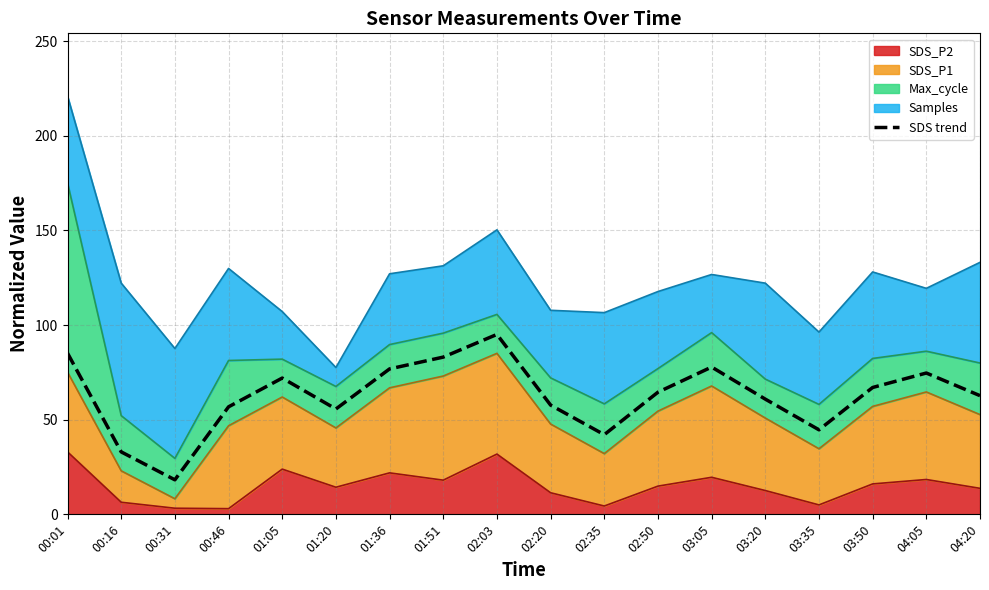

At which category does the chart reach its peak across all series?

02:03